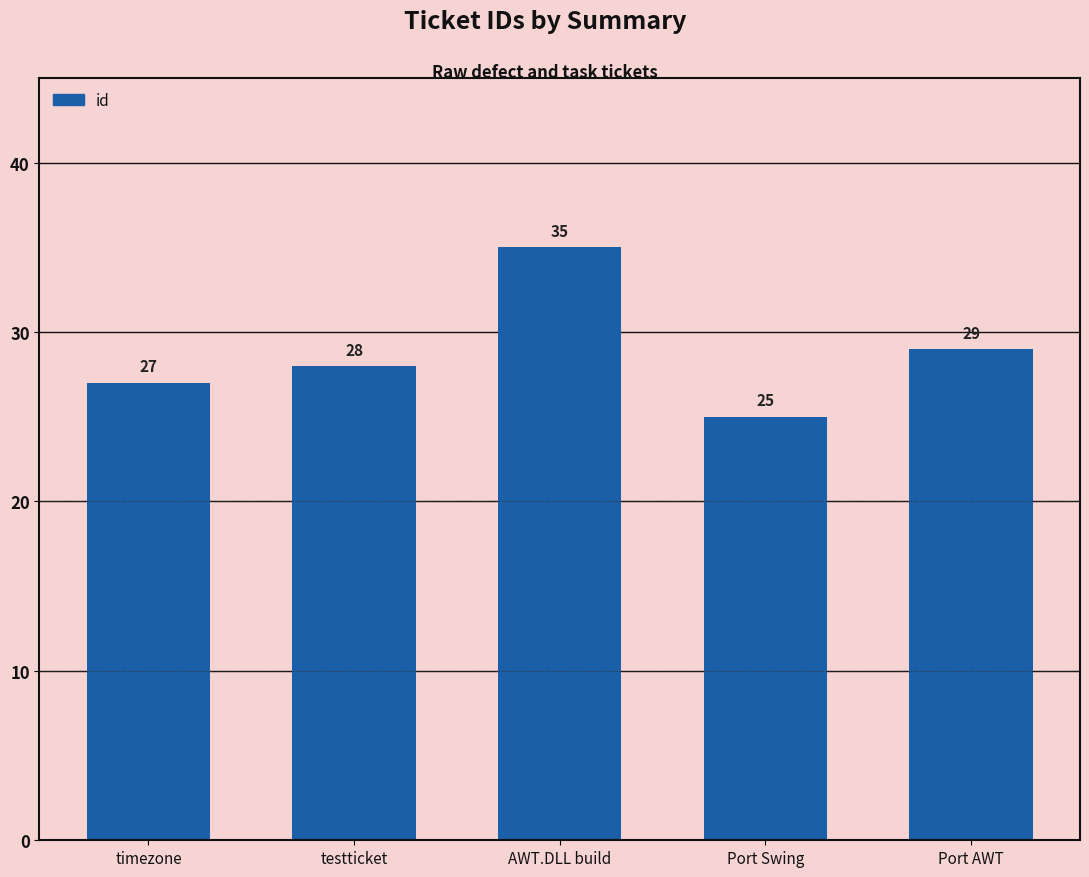

List the labels in order of value, smallest first.

Port Swing, timezone, testticket, Port AWT, AWT.DLL build